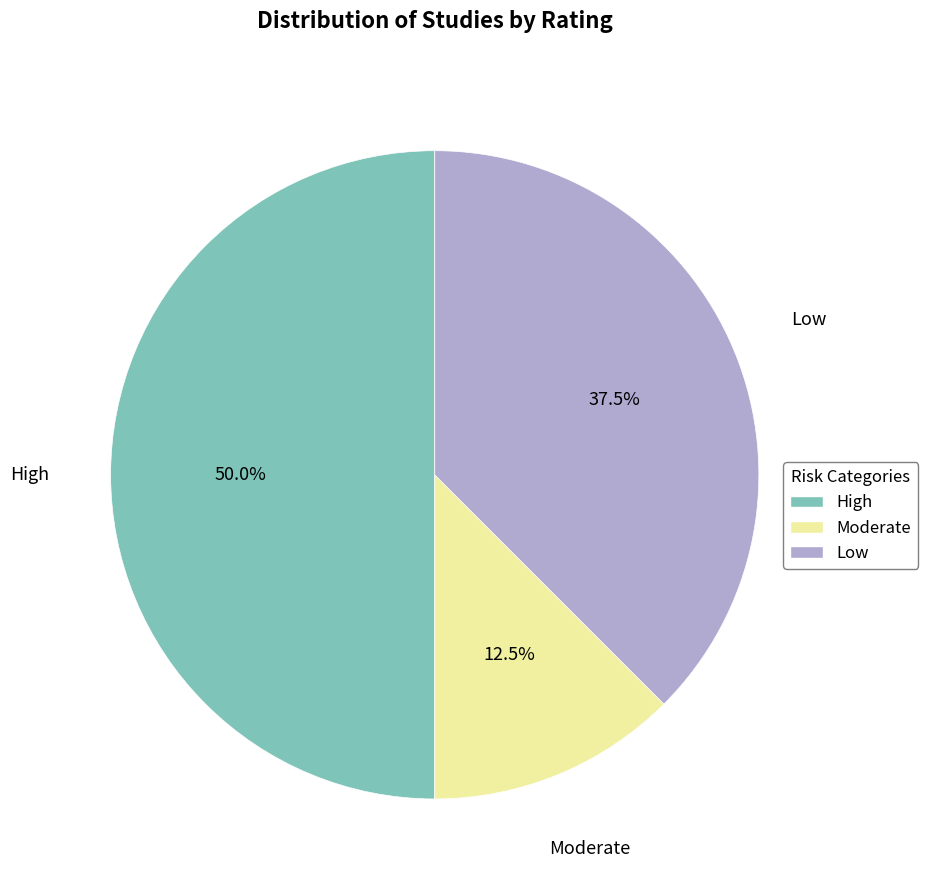

What is the largest slice in the pie chart?

High